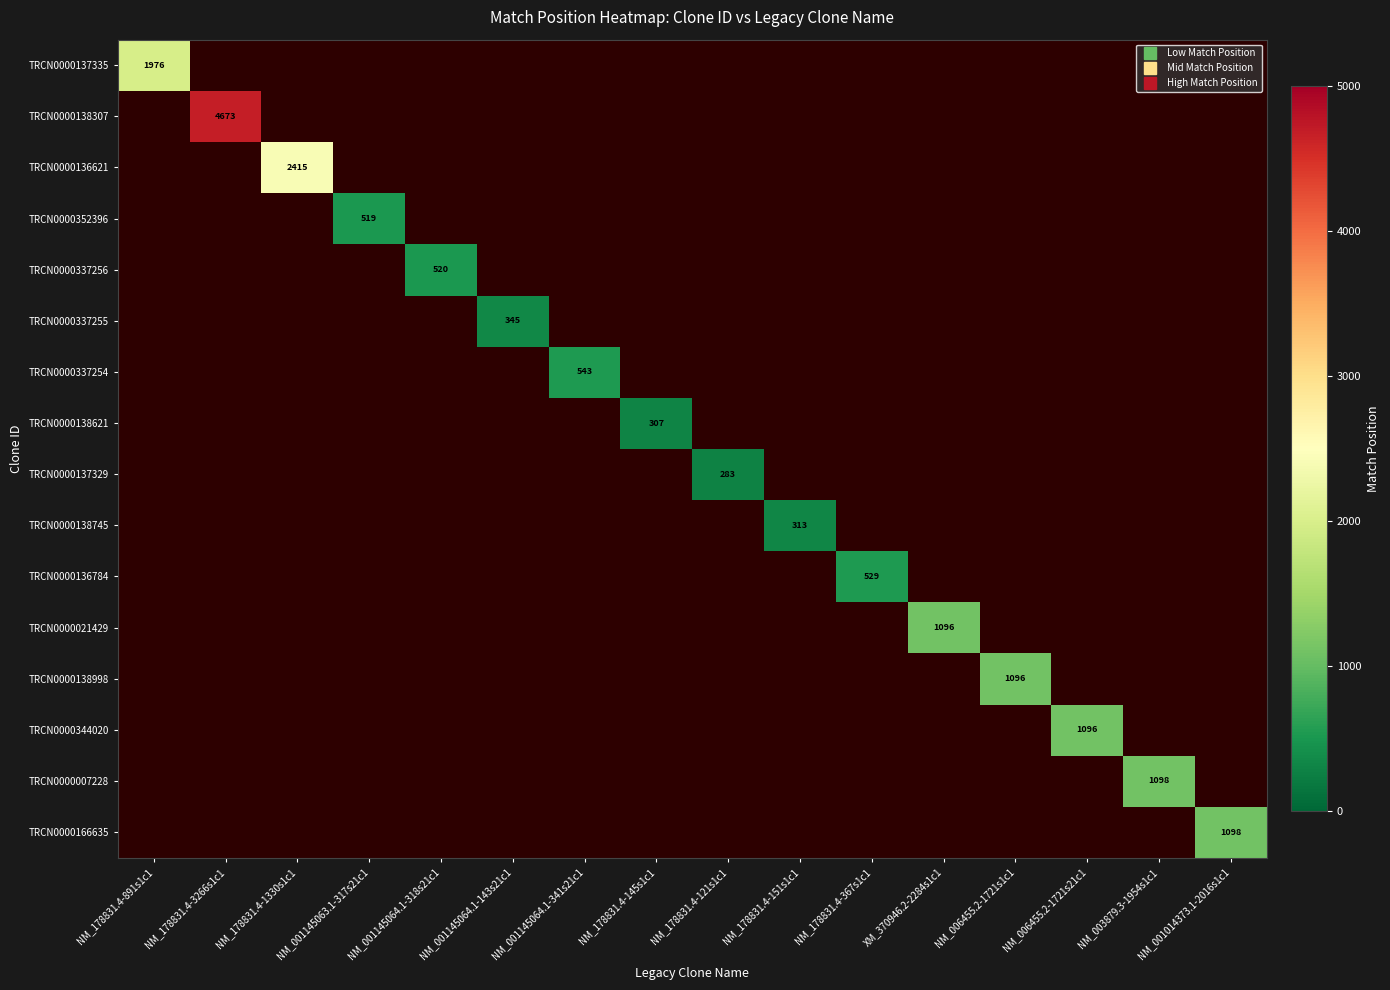

How many data points does each series have?

16